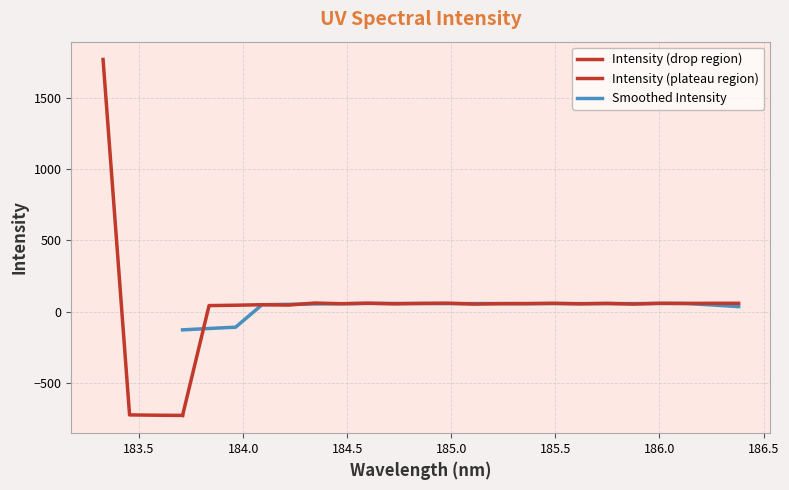

Where is the data nearest to the value 519?

184.345371863634